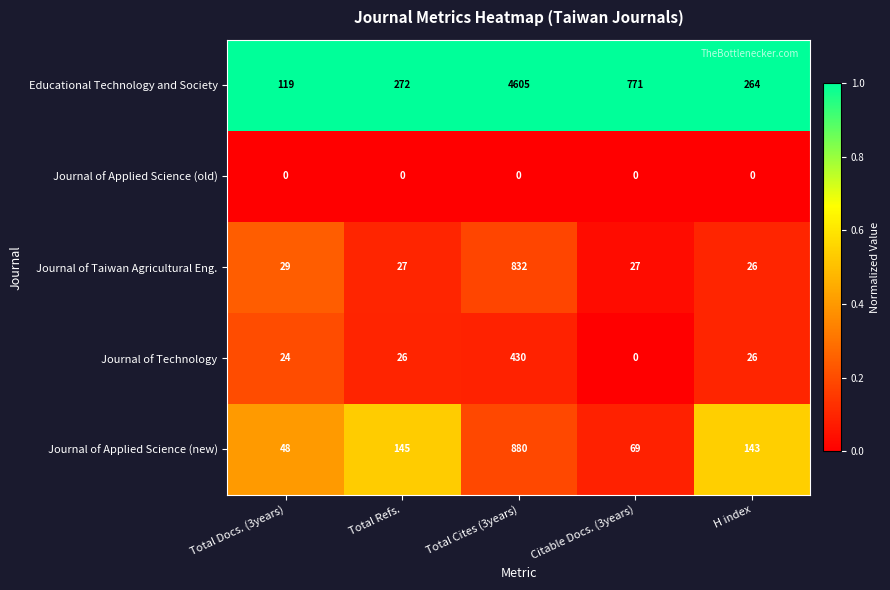

Reading right to left, what are all the values shown in this chart?

Educational Technology and Society: 264	771	4605	272	119
Journal of Applied Science (old): 0	0	0	0	0
Journal of Taiwan Agricultural Eng.: 26	27	832	27	29
Journal of Technology: 26	0	430	26	24
Journal of Applied Science (new): 143	69	880	145	48